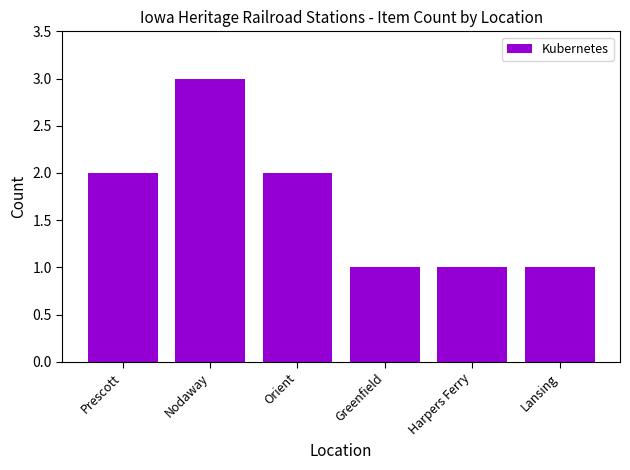

What is the sum of the values at Nodaway and Greenfield?

4